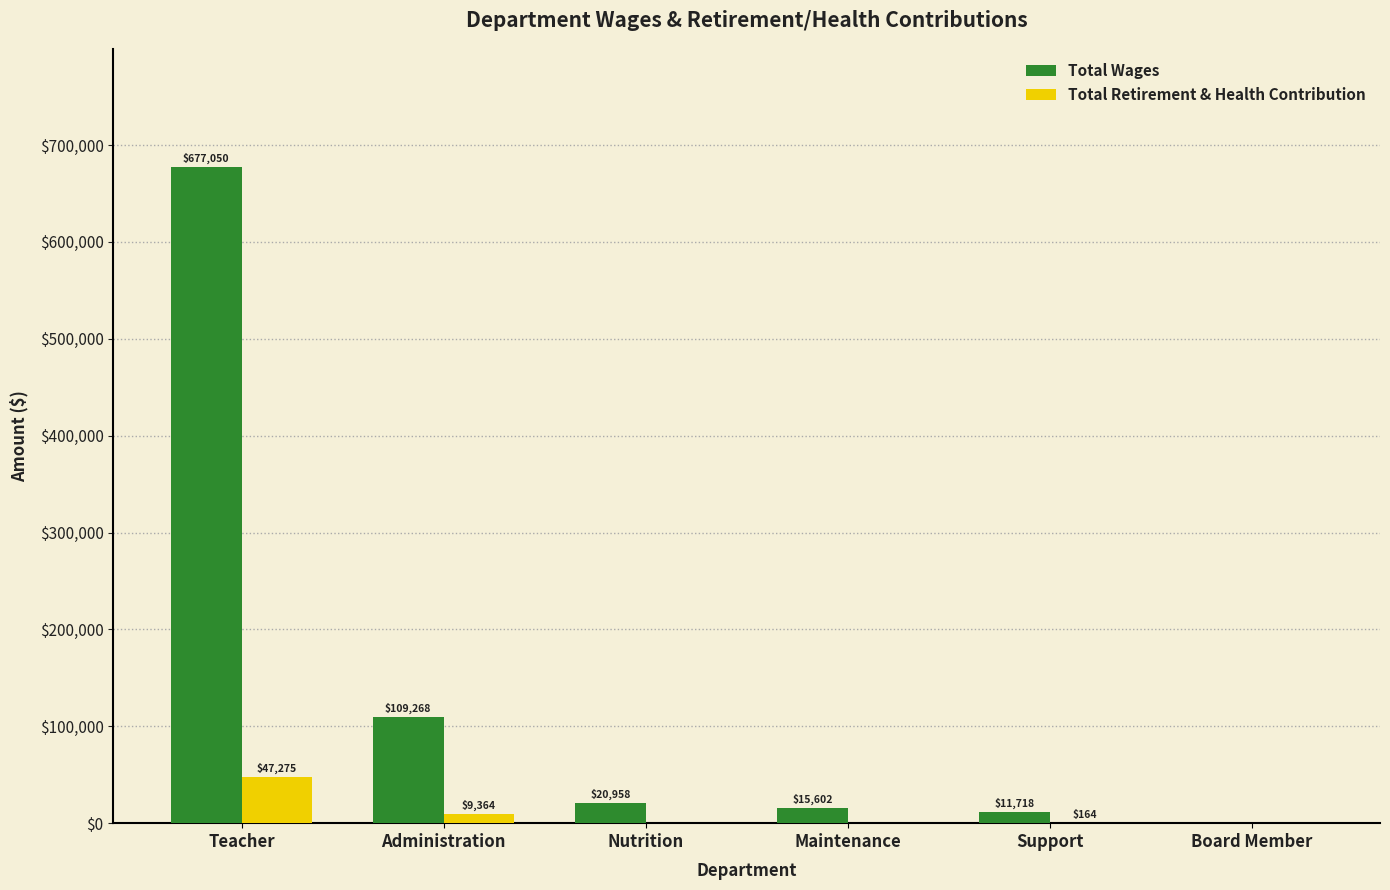

Where is Total Retirement & Health Contribution nearest to the value 23637?

Administration